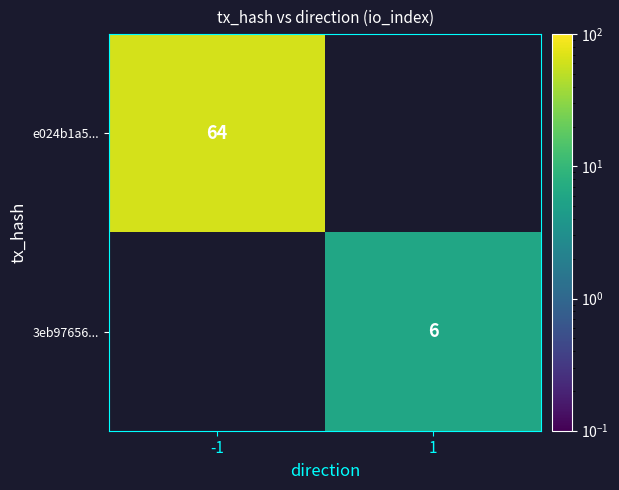

The value of e024b1a5... at -1 is 64. True or false?

True